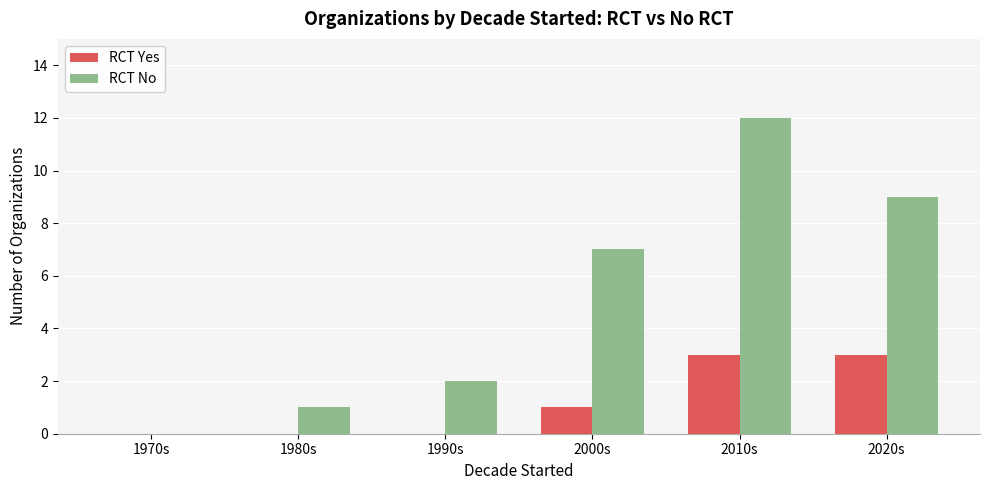

What is the average value of the RCT Yes series?

1